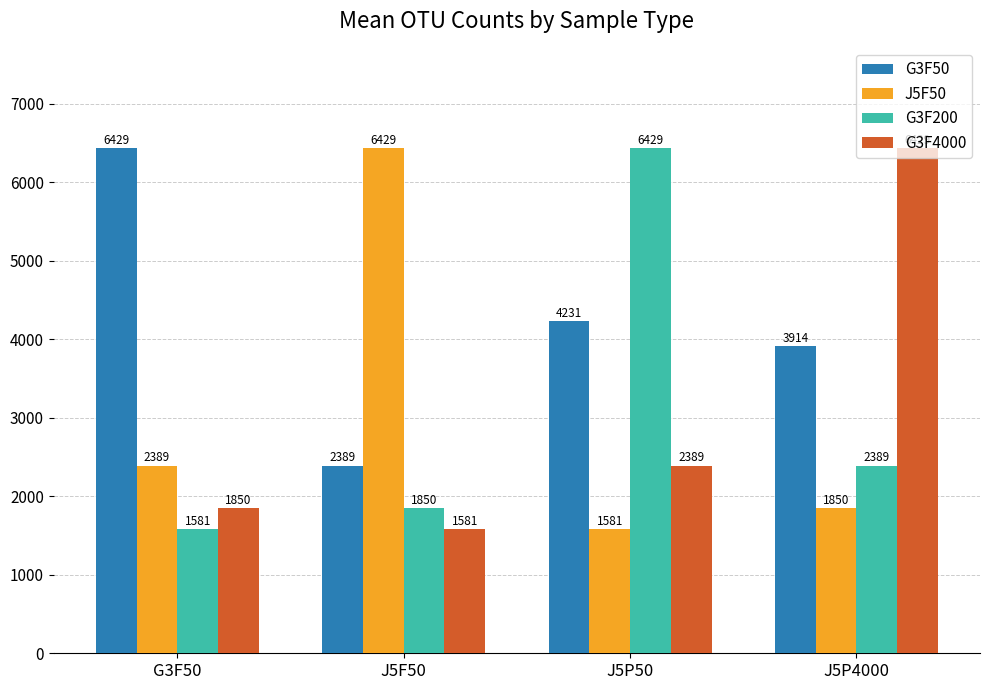

What is the spread (max minus min) of values at J5P50?

4848